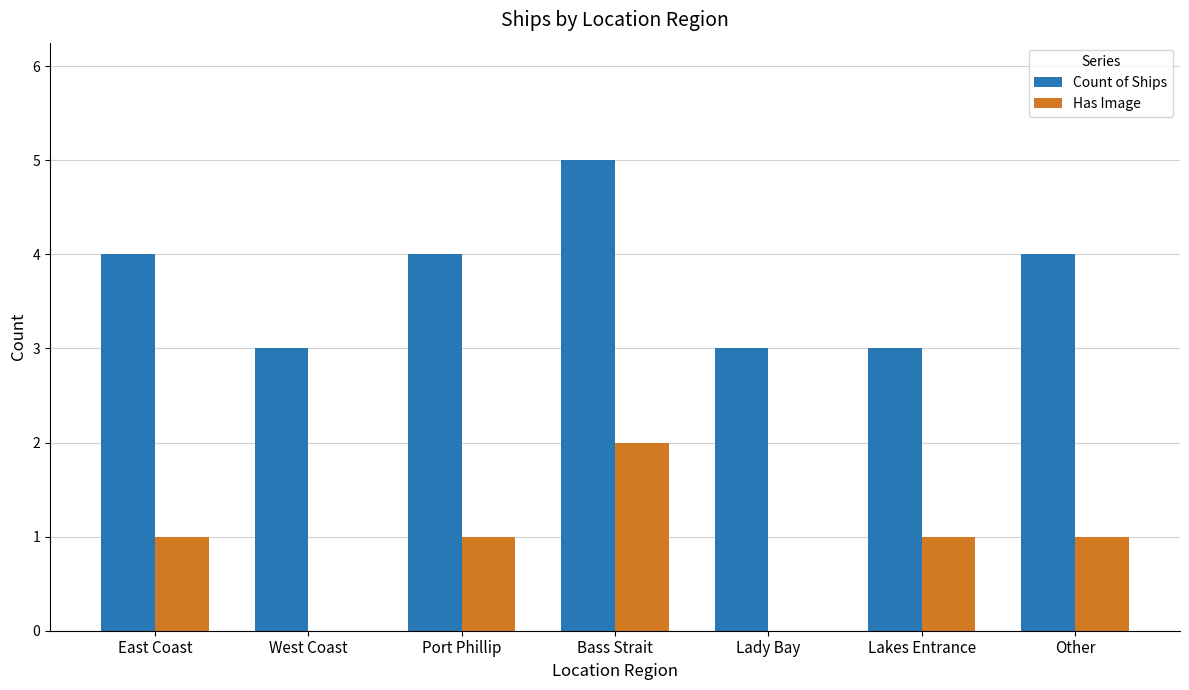

What is the highest value of the Count of Ships series?

5